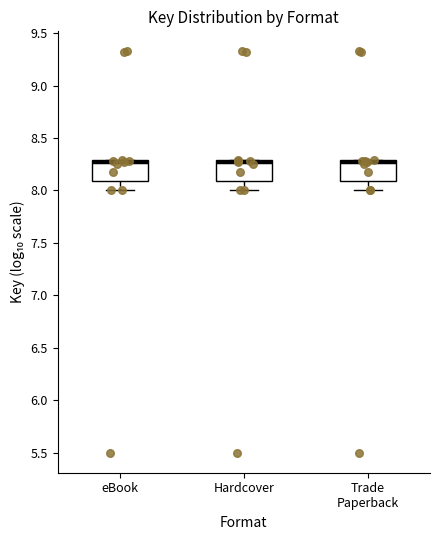

Reading left to right, read every box against the y-axis: the position of its median line, the range the box covers, and the ends of its whiskers. The values are not printed on the chart, so give them approximately, as read against the axis.

eBook: median 8.25 (drawn on the box's upper edge), box 8.10 to 8.30, whiskers 8.00 to 8.30
Hardcover: median 8.25 (drawn on the box's upper edge), box 8.10 to 8.30, whiskers 8.00 to 8.30
Trade Paperback: median 8.25 (drawn on the box's upper edge), box 8.10 to 8.30, whiskers 8.00 to 8.30